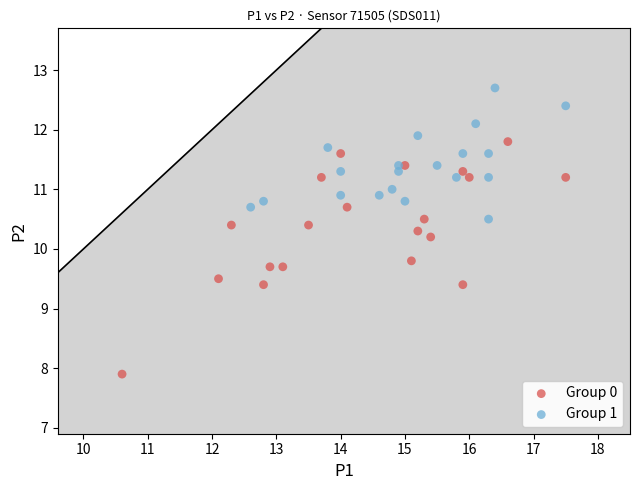

Which series has the widest spread of Y values?

Group 0